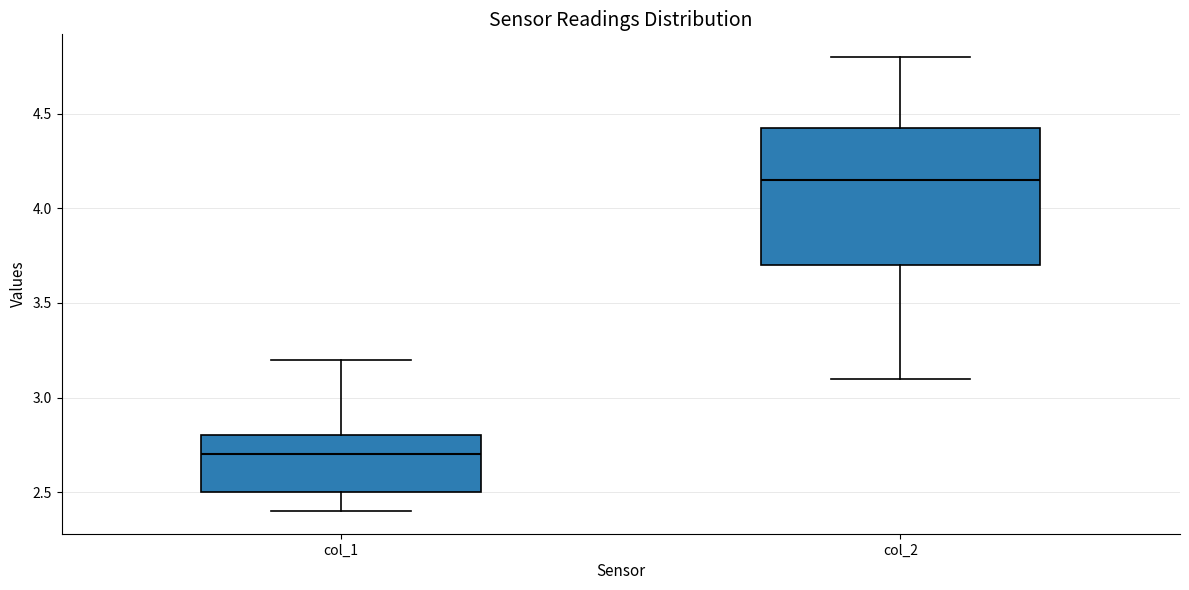

Comparing the boxes themselves (not the whiskers), which one is the tallest?

col_2